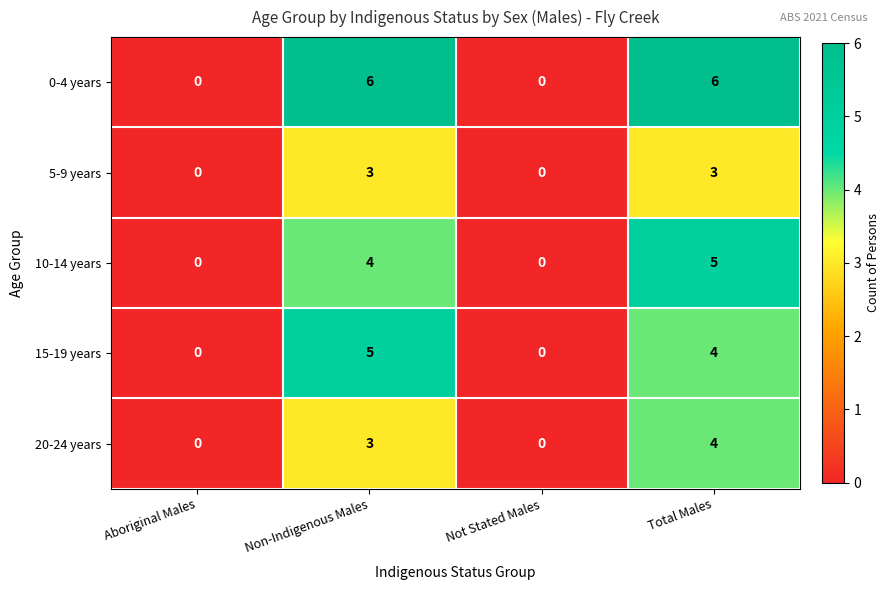

What is the difference between the maximum and minimum values in the 20-24 years series?

4